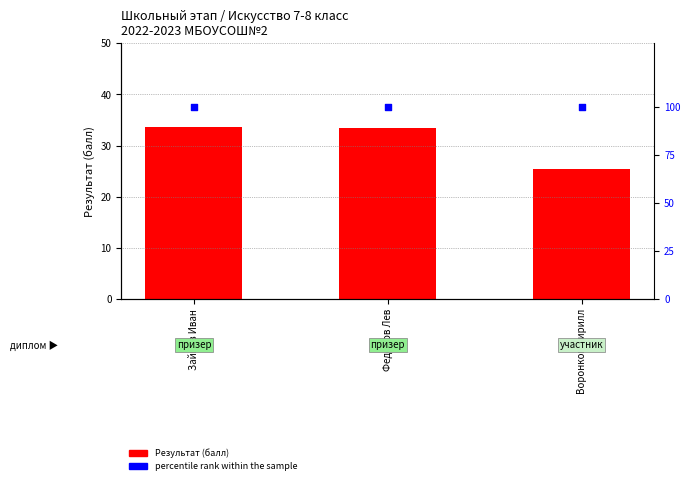

At which category is the sum across all series the highest?

Зайцев Иван